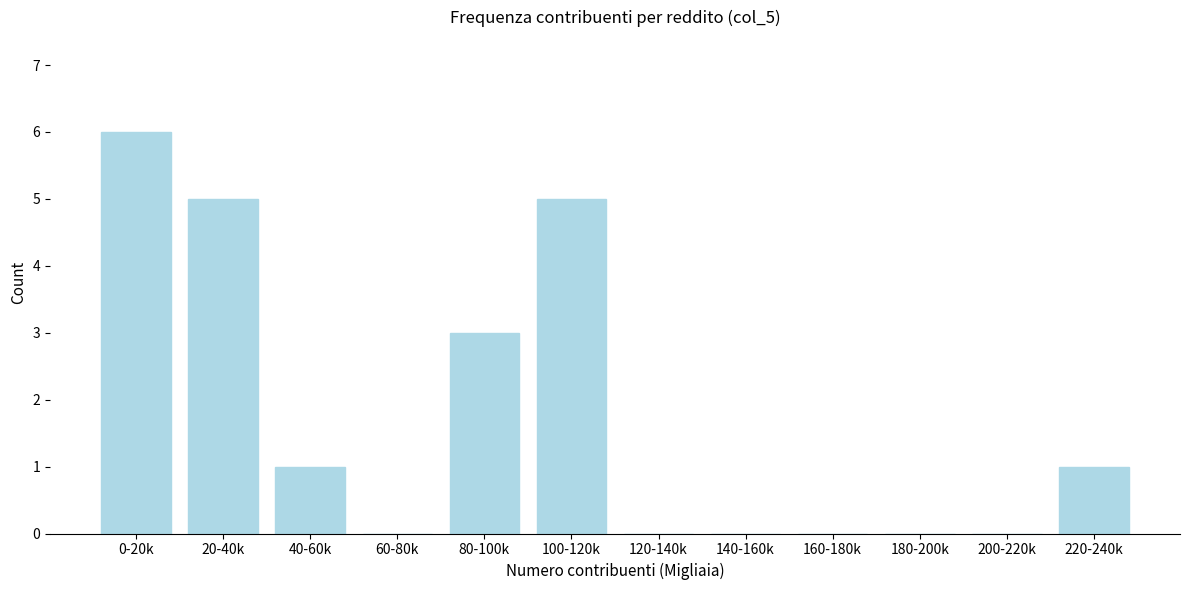

Reading left to right, list all the values displayed in this chart.

0-20k=6	20-40k=5	40-60k=1	60-80k=0	80-100k=3	100-120k=5	120-140k=0	140-160k=0	160-180k=0	180-200k=0	200-220k=0	220-240k=1